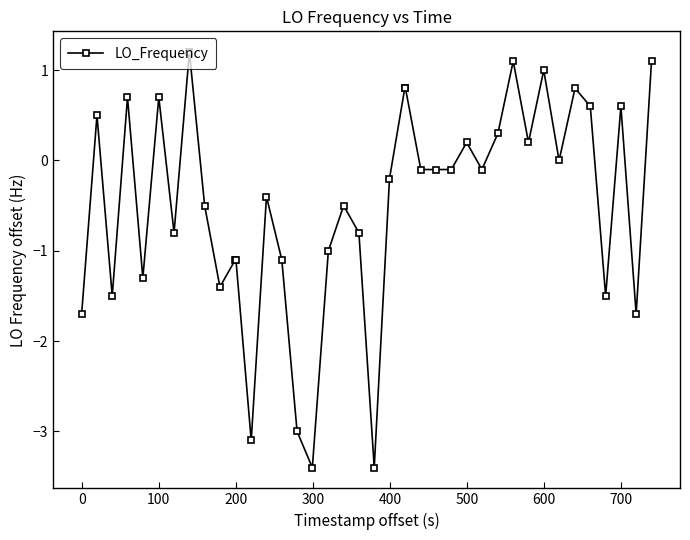

What is the greatest value displayed?

1.2